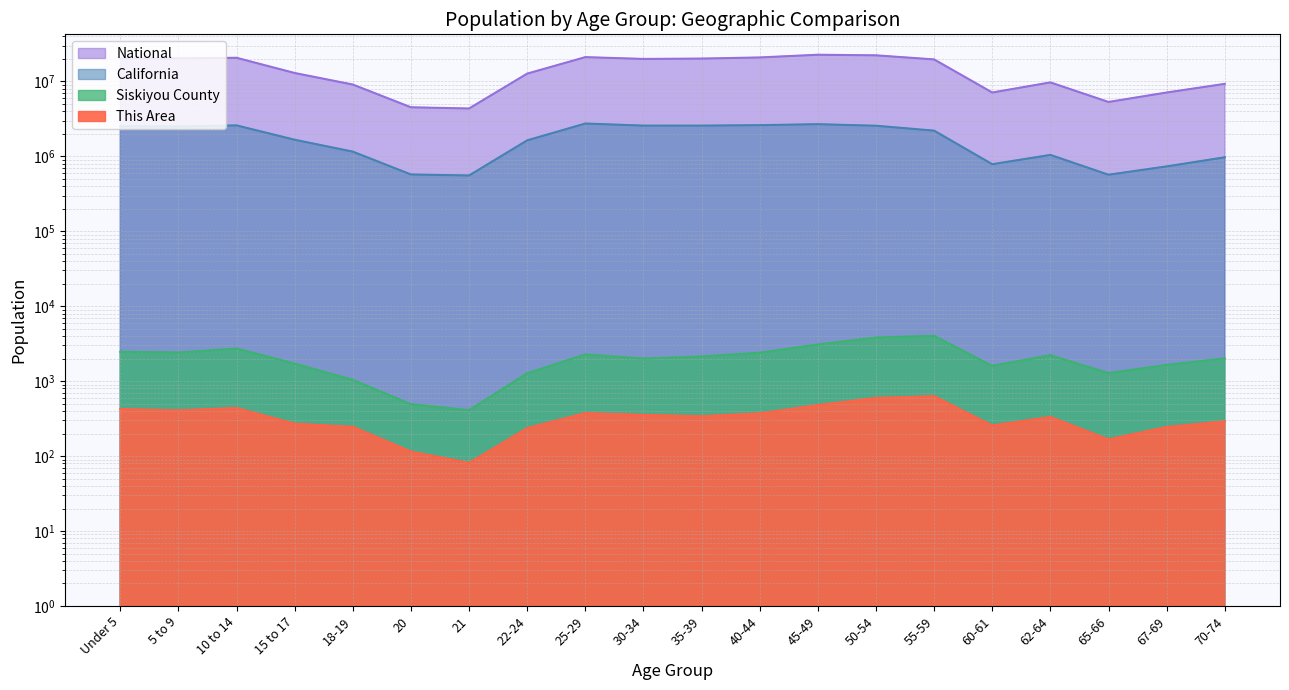

In Siskiyou County, how many points are lower than both neighbors (excluding endpoints)?

5